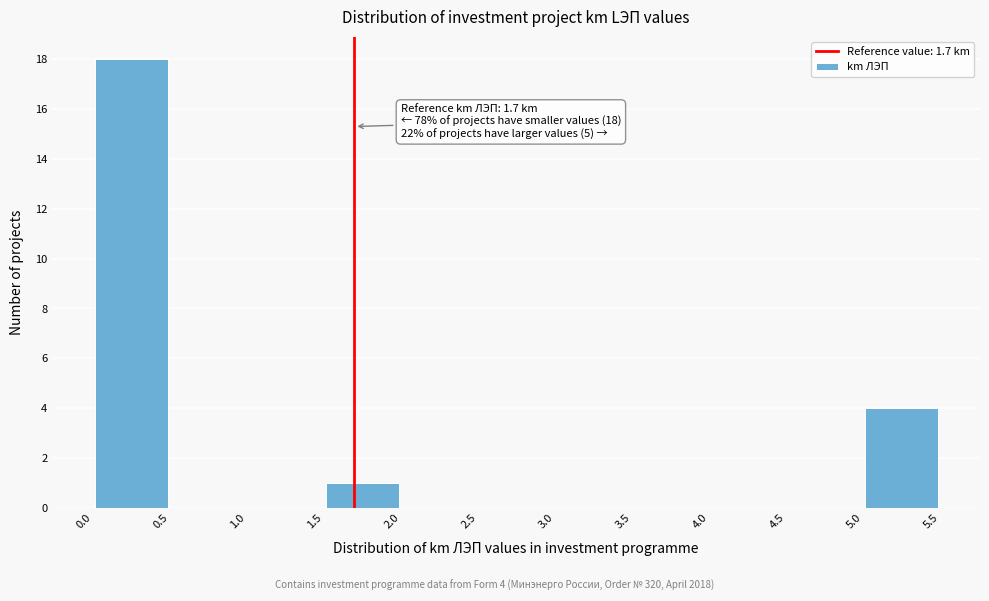

Which range on the x-axis has the tallest bar?

0.0 to 0.5